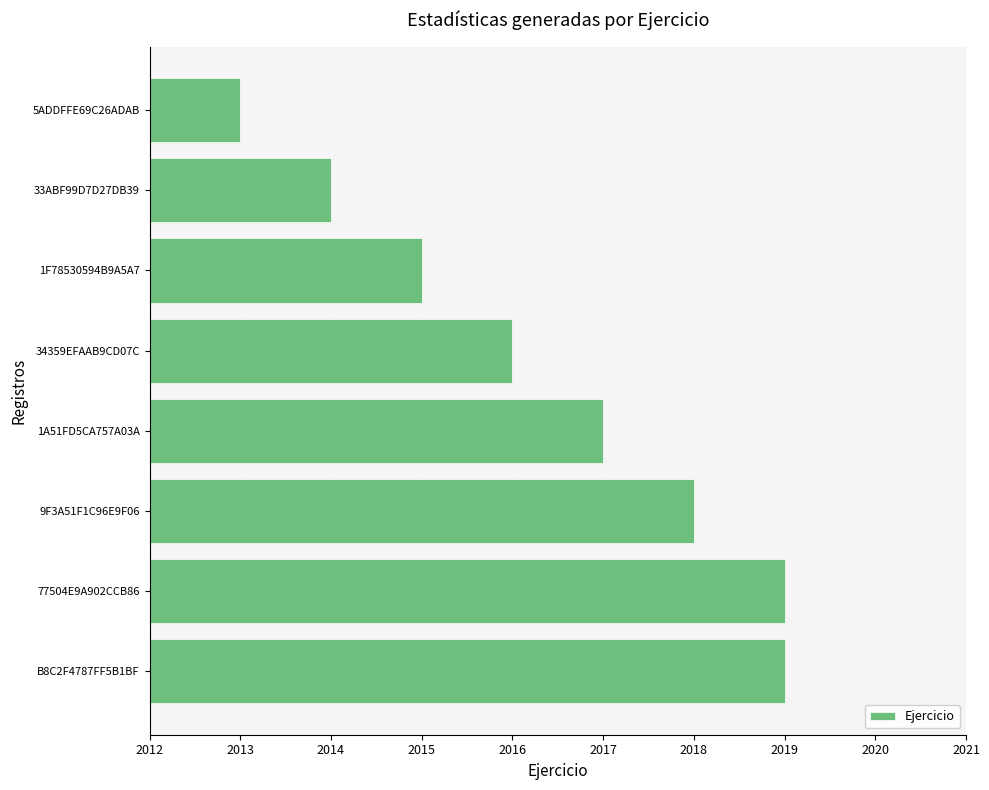

Reading bottom to top, extract all data points from this chart.

2019	2019	2018	2017	2016	2015	2014	2013